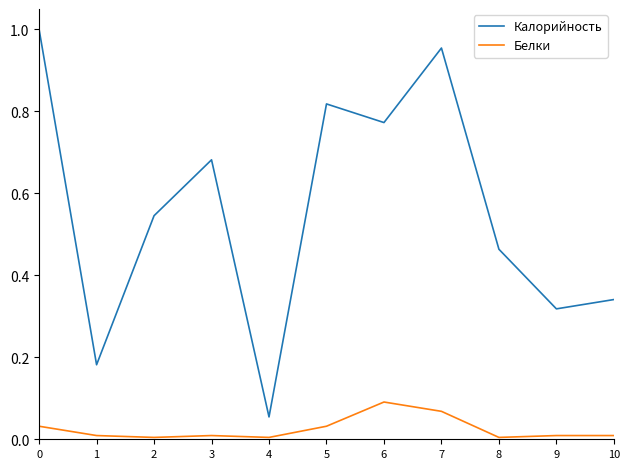

True or false: Калорийность and Белки cross at least once.

False